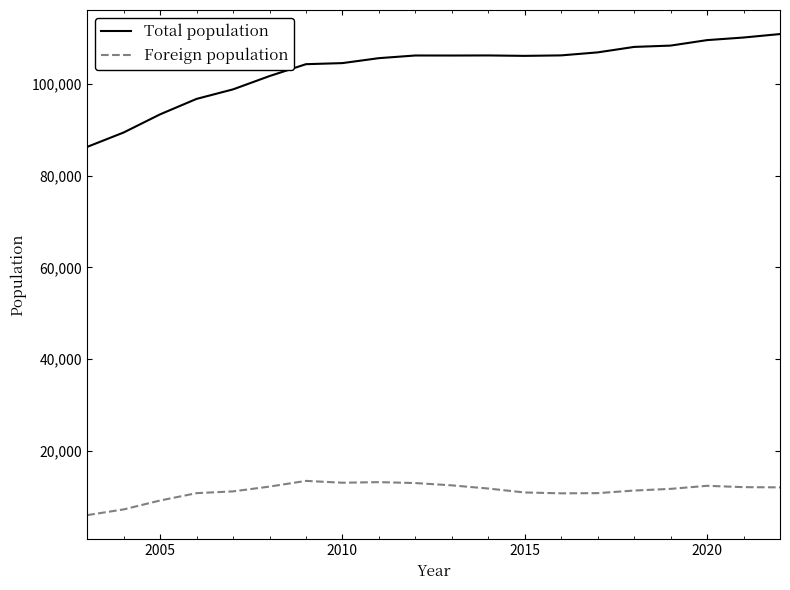

What is the minimum value for Total population?

86306